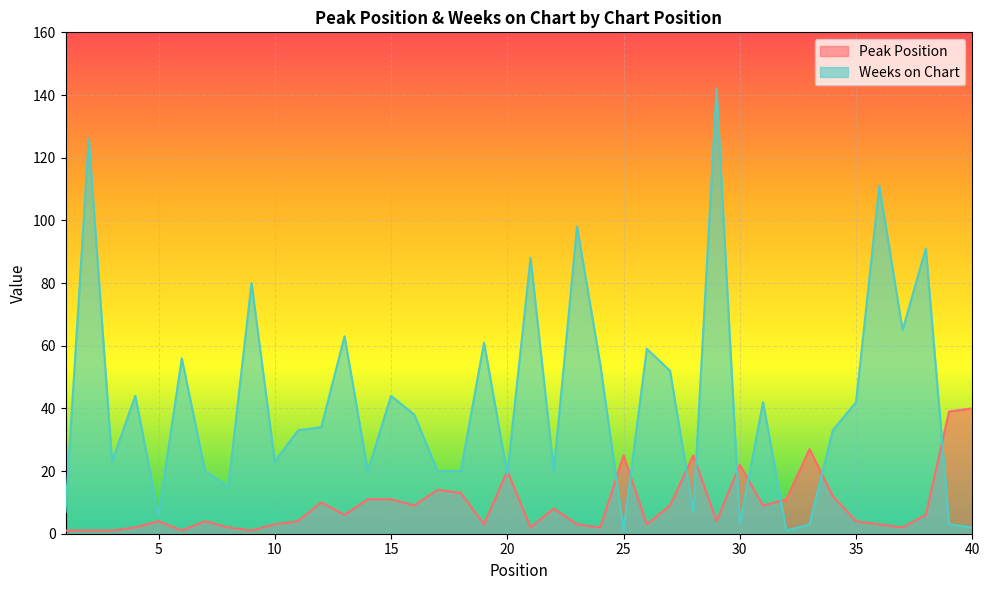

Where is the first local minimum for Weeks on Chart?

3